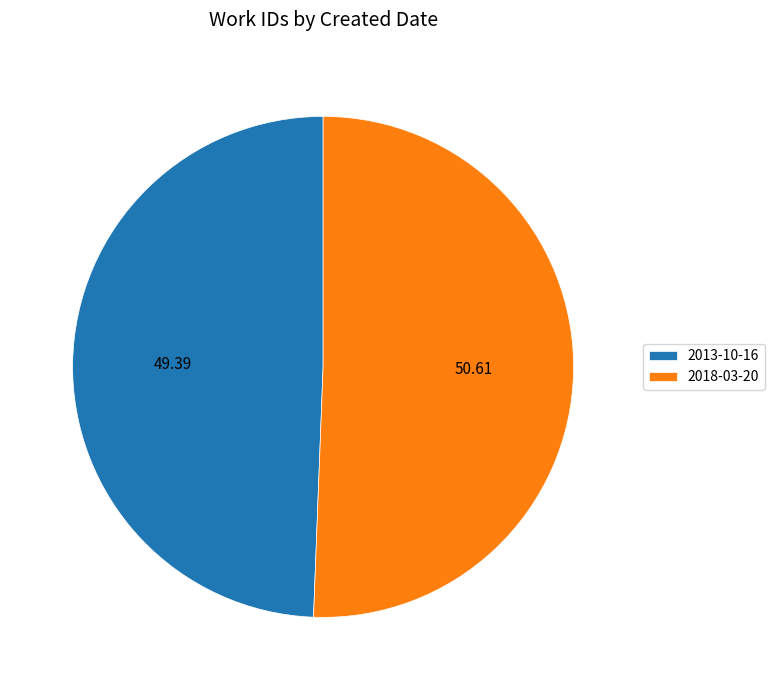

Rank the categories by value from highest to lowest.

2018-03-20, 2013-10-16